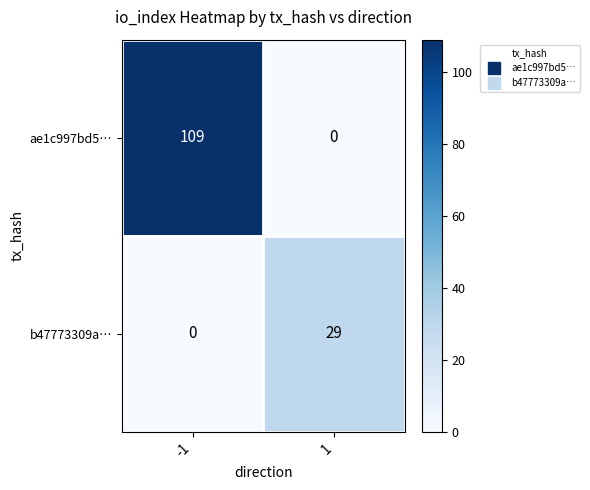

Rank the series by their maximum value, from lowest to highest.

b47773309a…, ae1c997bd5…